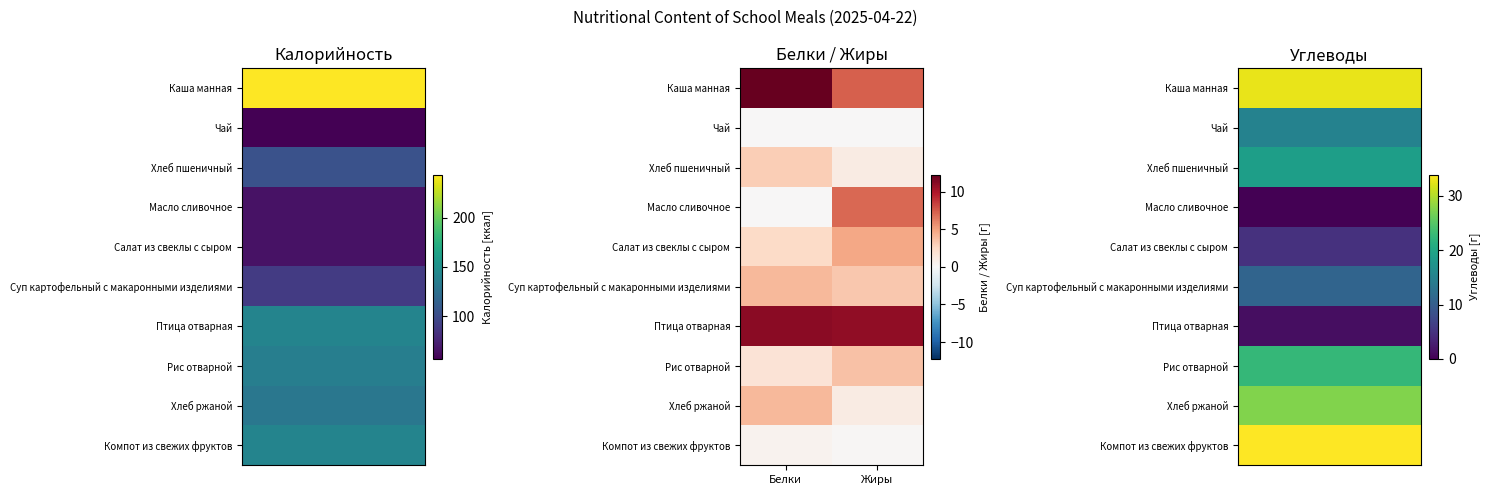

Reading left to right, what are all the values shown in this chart?

Каша манная: Белки=12.2	Жиры=7.3
Чай: Белки=0.0	Жиры=0.0
Хлеб пшеничный: Белки=3.0	Жиры=1.0
Масло сливочное: Белки=0.0	Жиры=7.0
Салат из свеклы с сыром: Белки=2.3	Жиры=4.8
Суп картофельный с макаронными изделиями: Белки=4.0	Жиры=3.3
Птица отварная: Белки=11.0	Жиры=10.9
Рис отварной: Белки=1.7	Жиры=3.6
Хлеб ржаной: Белки=4.0	Жиры=1.0
Компот из свежих фруктов: Белки=0.5	Жиры=0.1